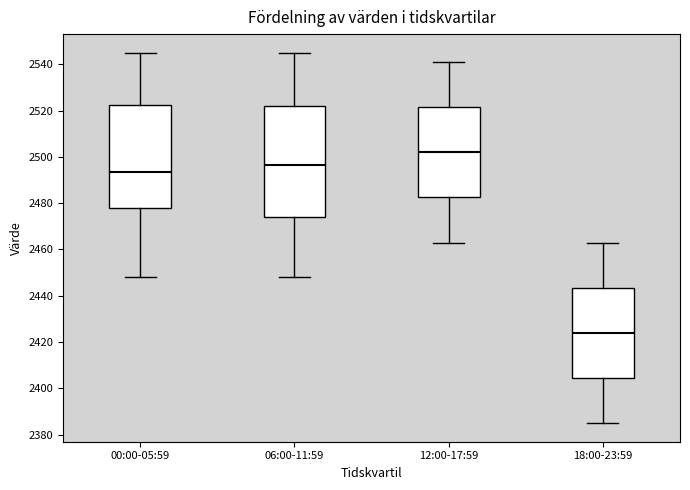

Reading left to right, read every box against the y-axis: the position of its median line, the range the box covers, and the ends of its whiskers. The values are not printed on the chart, so give them approximately, as read against the axis.

00:00-05:59: median 2494, box 2478 to 2522, whiskers 2448 to 2546
06:00-11:59: median 2496, box 2474 to 2522, whiskers 2448 to 2546
12:00-17:59: median 2502, box 2482 to 2522, whiskers 2464 to 2542
18:00-23:59: median 2424, box 2404 to 2444, whiskers 2386 to 2464